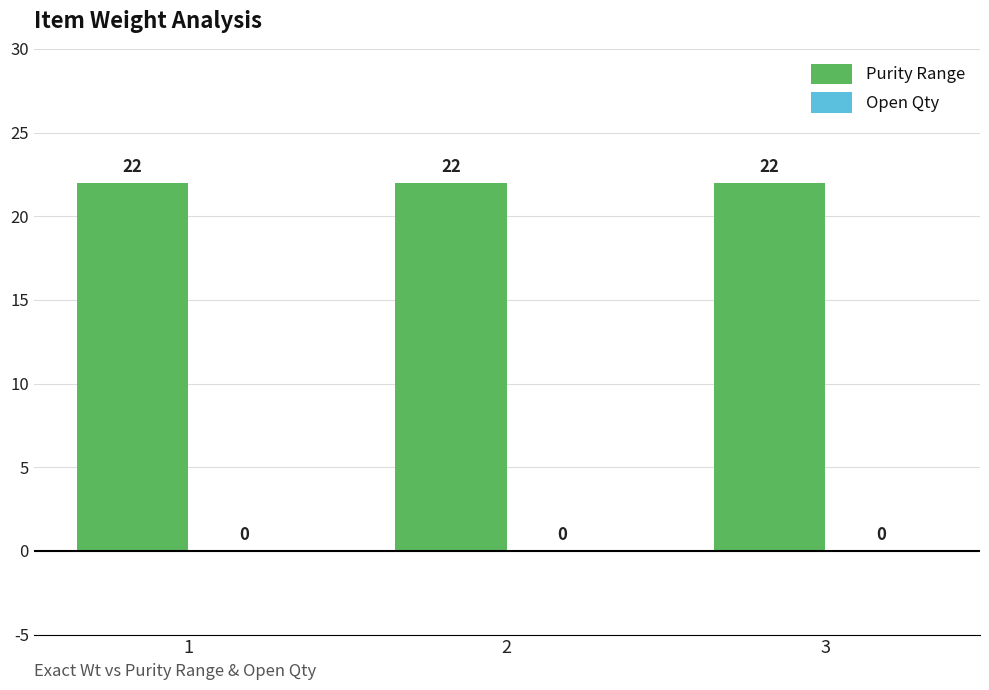

List the series in order of their overall mean, highest first.

Purity Range, Open Qty